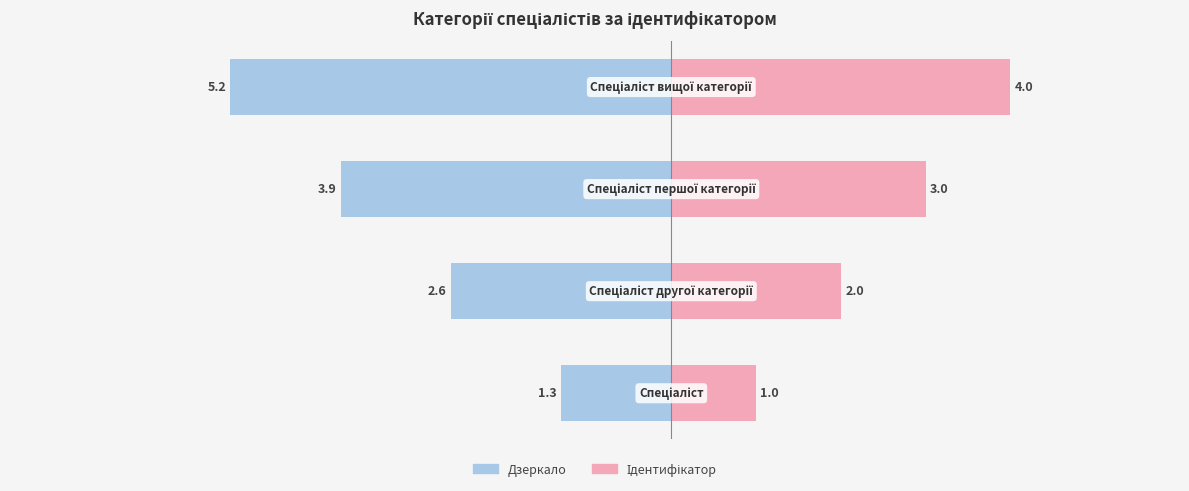

Which series has the widest spread of values?

Ідентифікатор (дзеркало)